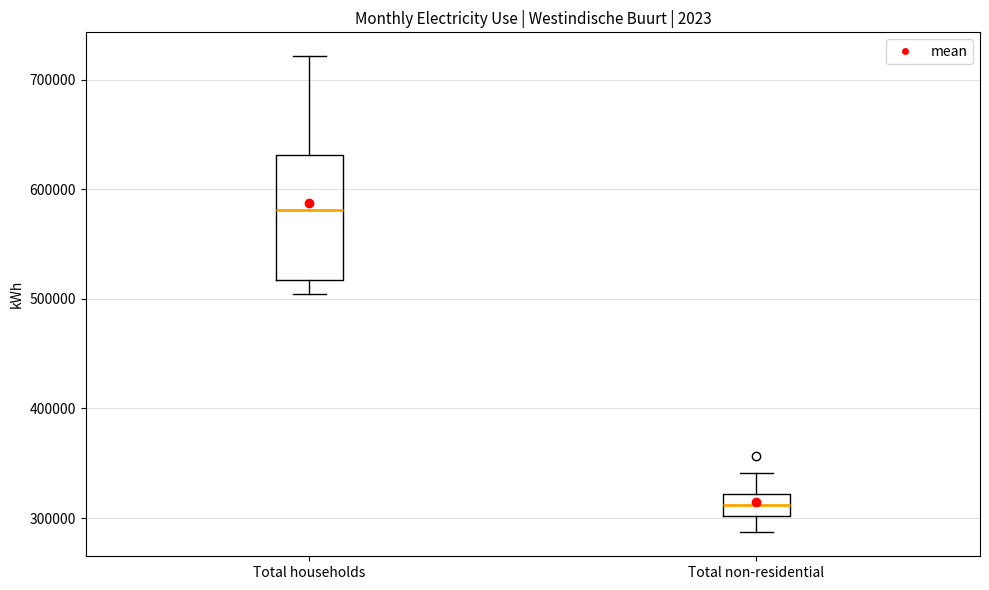

Reading left to right, transcribe this box plot: for each box, give where its median line is, the range the box spans, and where its two whiskers end, as read against the y-axis. The values are not printed on the chart, so give them approximately, as read against the axis.

Total households: median 580000, box 520000 to 630000, whiskers 500000 to 720000
Total non-residential: median 310000, box 300000 to 320000, whiskers 290000 to 340000